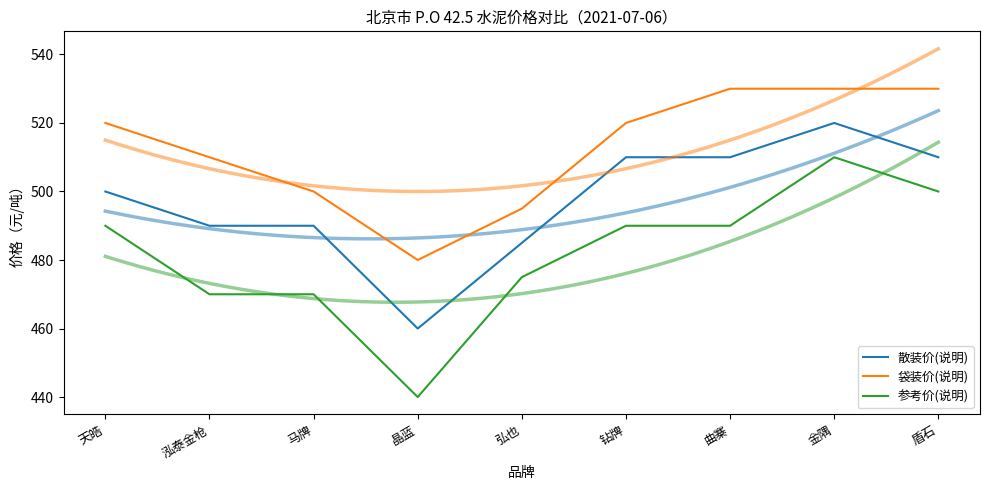

At which category is the sum across all series the highest?

金隅